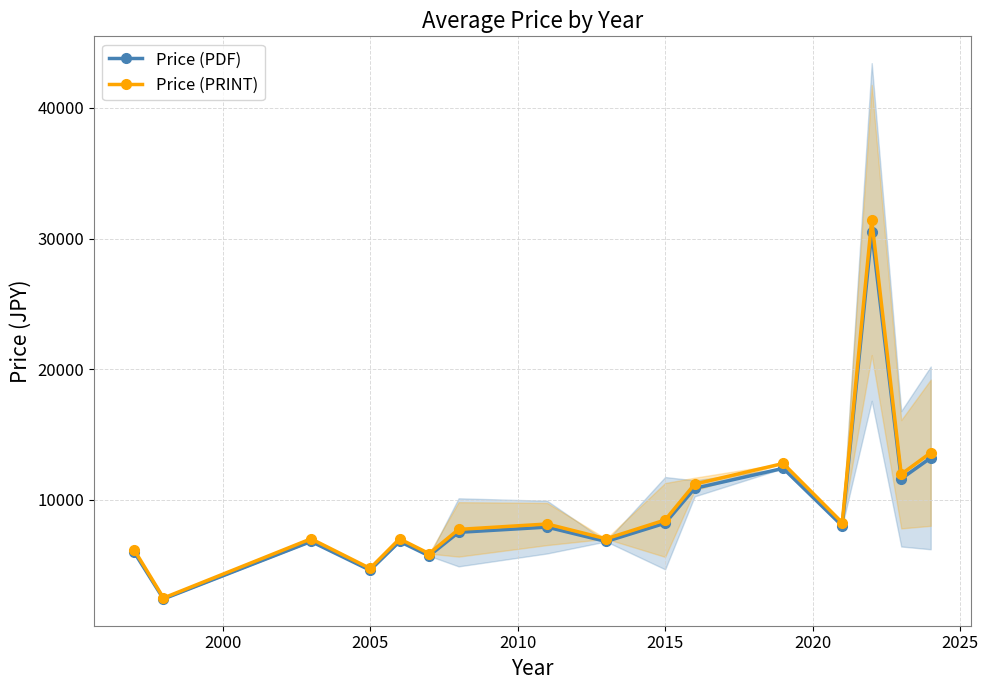

In Price (PRINT), how many points are lower than both neighbors (excluding endpoints)?

6